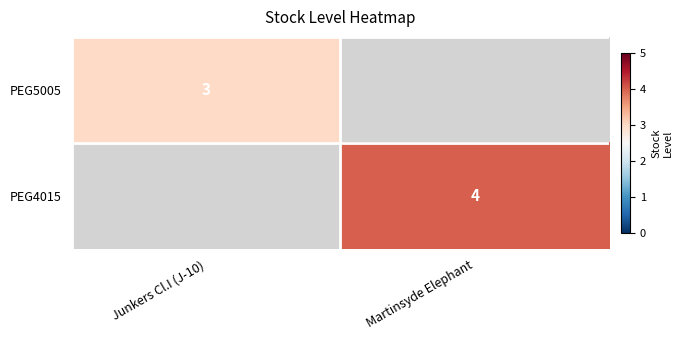

At how many categories does at least one series exceed 0?

2